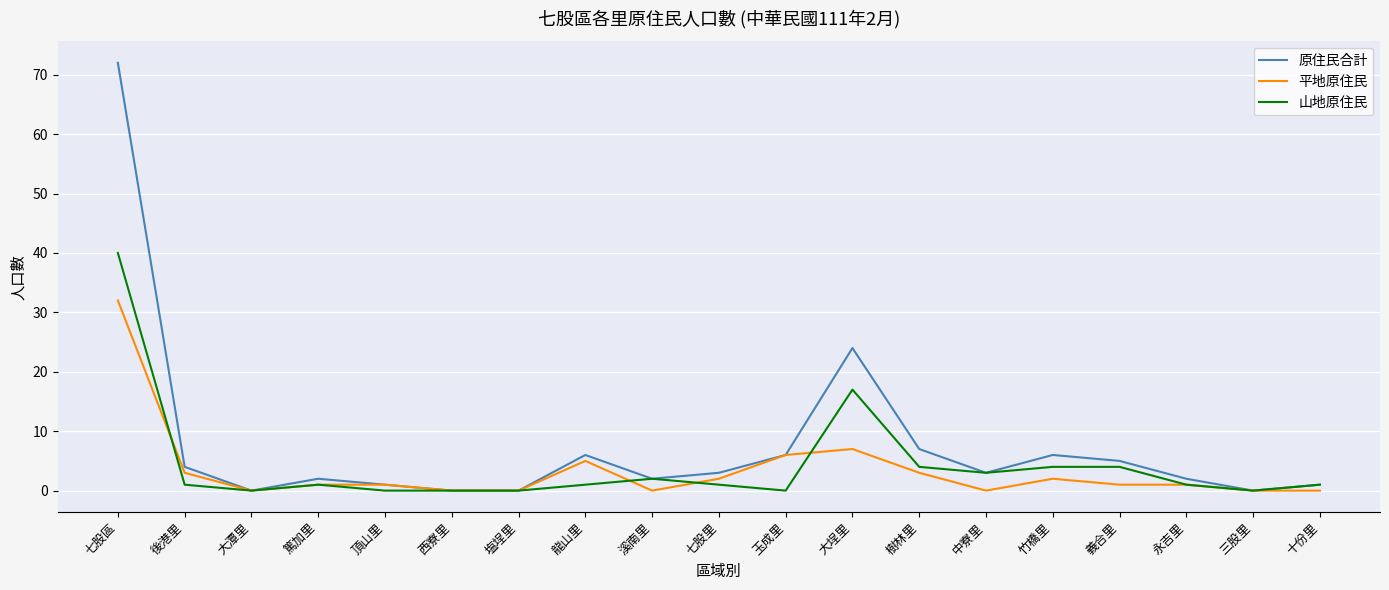

The value of 原住民合計 at 七股里 is 3. True or false?

True